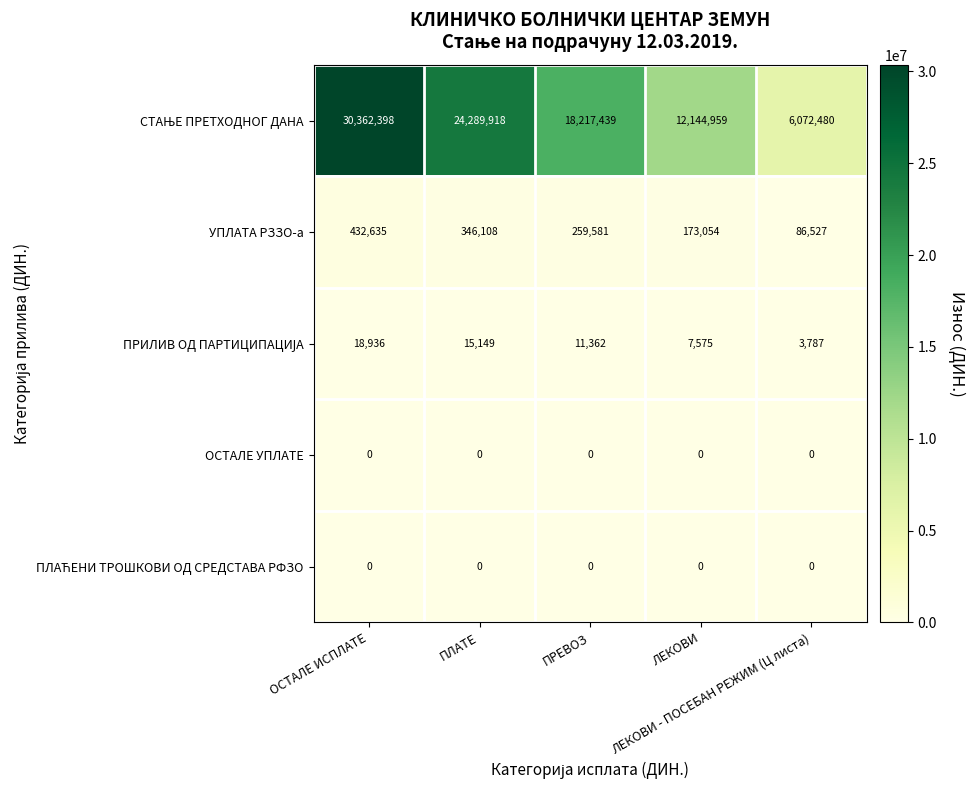

What is the sum of all УПЛАТА РЗЗО-а values?

1297905